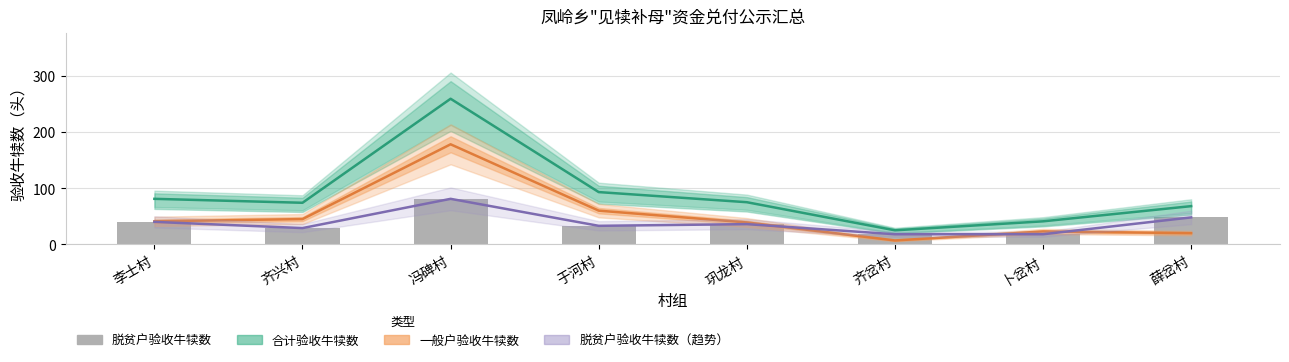

Reading left to right, extract all data points from this chart.

合计验收牛犊数: 81	74	259	93	75	25	41	68
一般户验收牛犊数: 41	45	178	60	39	7	23	20
脱贫户验收牛犊数（趋势）: 40	29	81	33	36	18	18	48
脱贫户验收牛犊数: 40	29	81	33	36	18	18	48